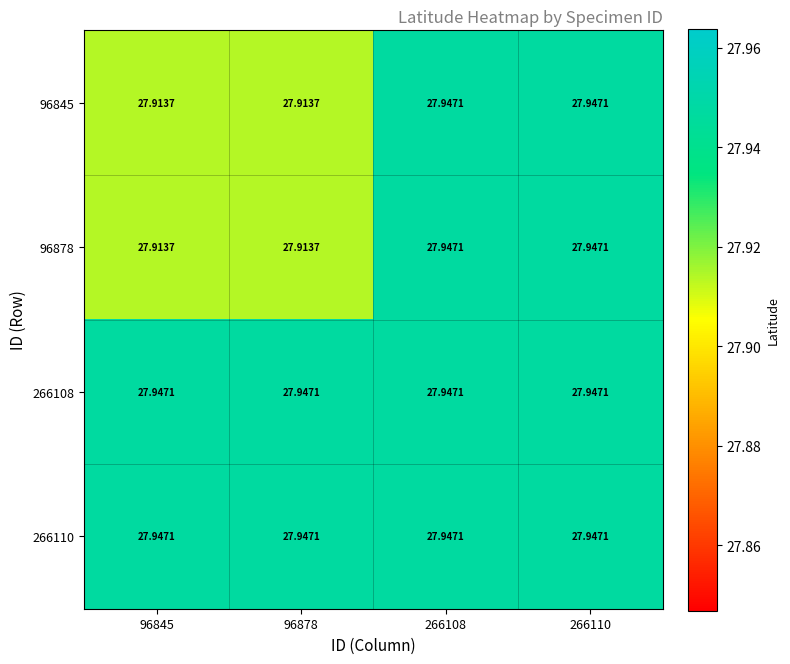

Is the value of 96845 at 96845 greater than the value of 266110 at 266110?

No